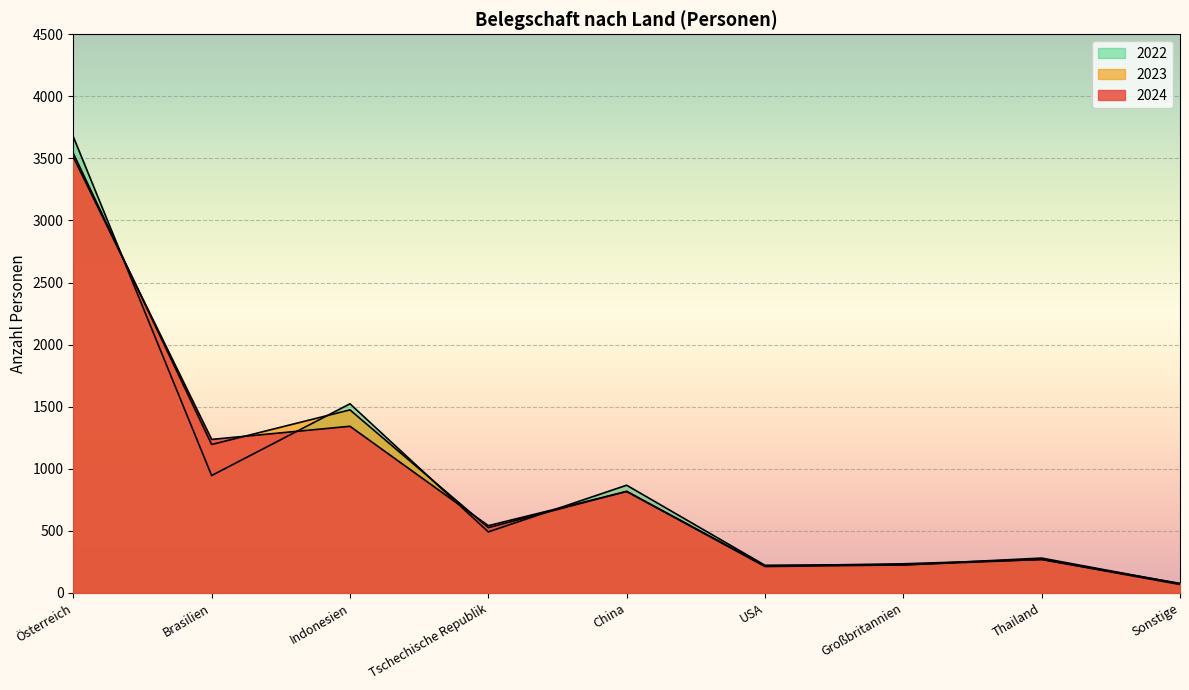

What is the total value across all series at Thailand?

818